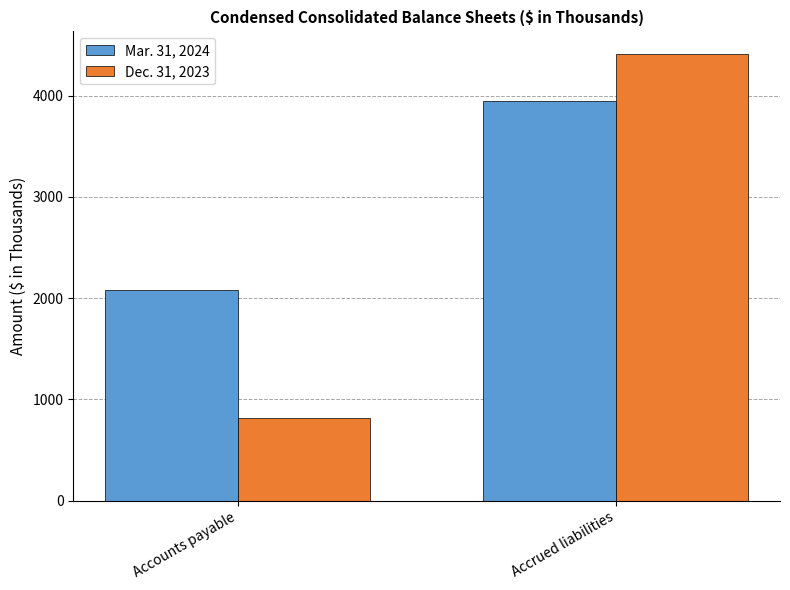

How many bars are there in total?

4